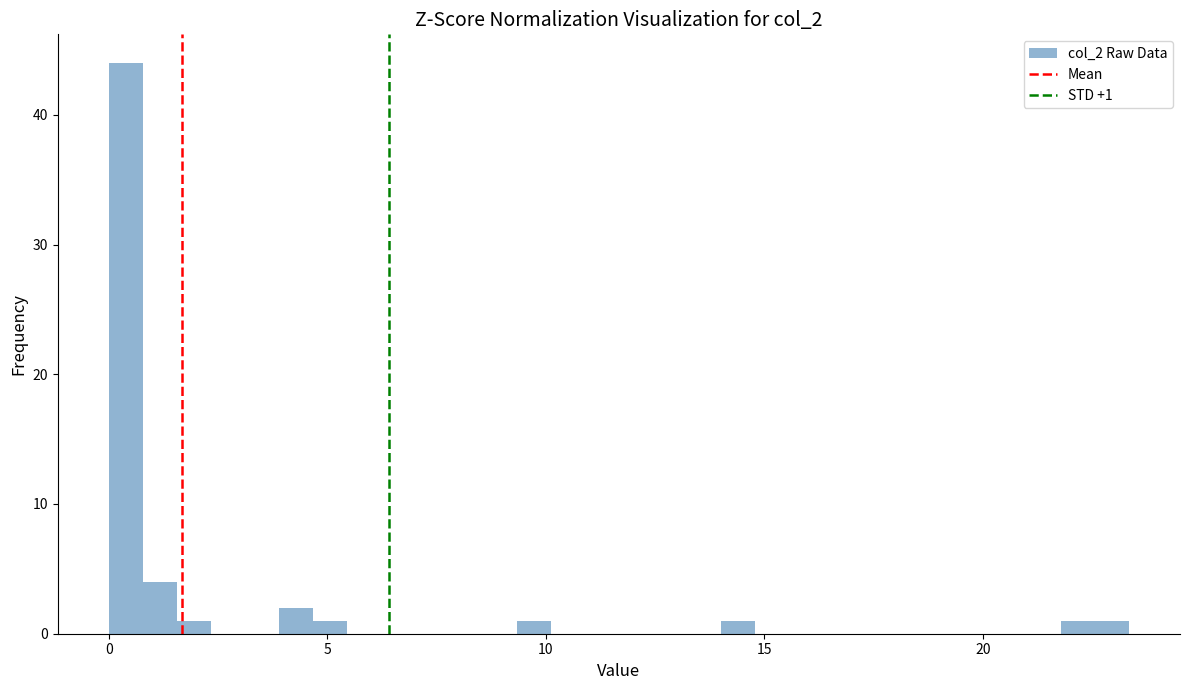

Read against the x-axis, roughly where is the centre of the tallest bar?

0.5